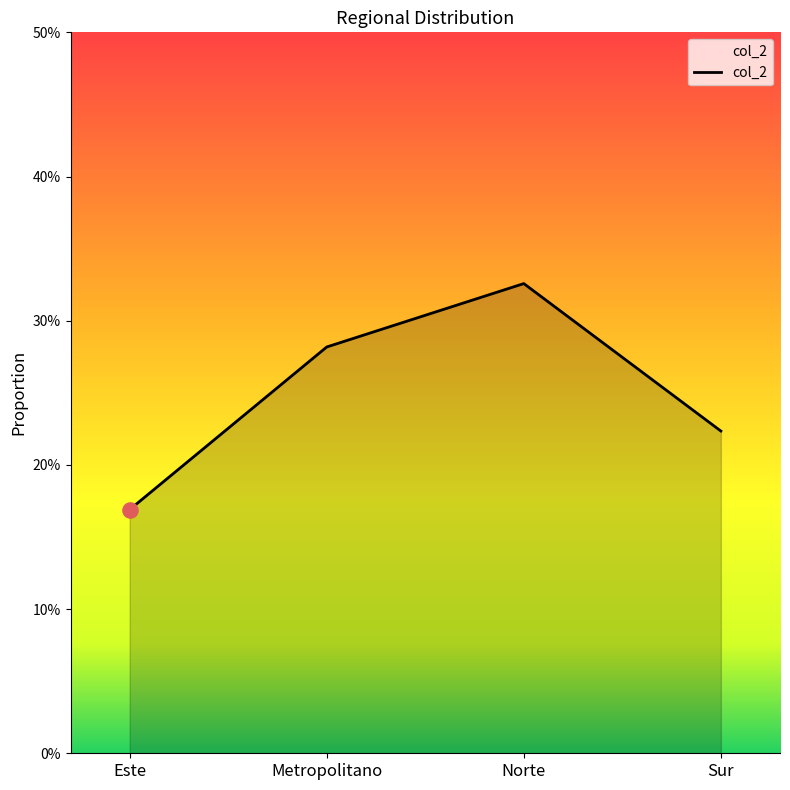

Which has a higher value, Sur or Este?

Sur